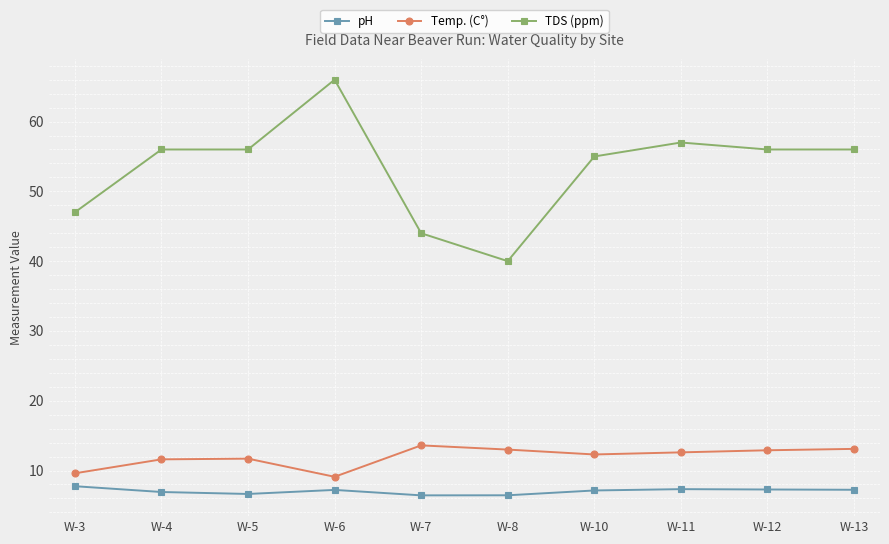

How many values in the Temp. (C°) series are below 12?

4